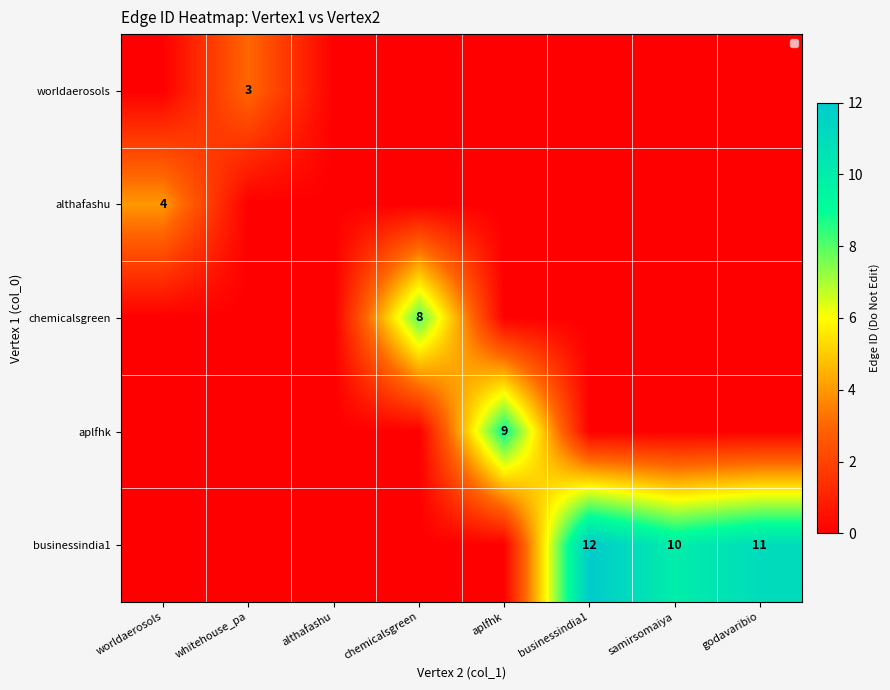

How many distinct data groups are displayed?

5